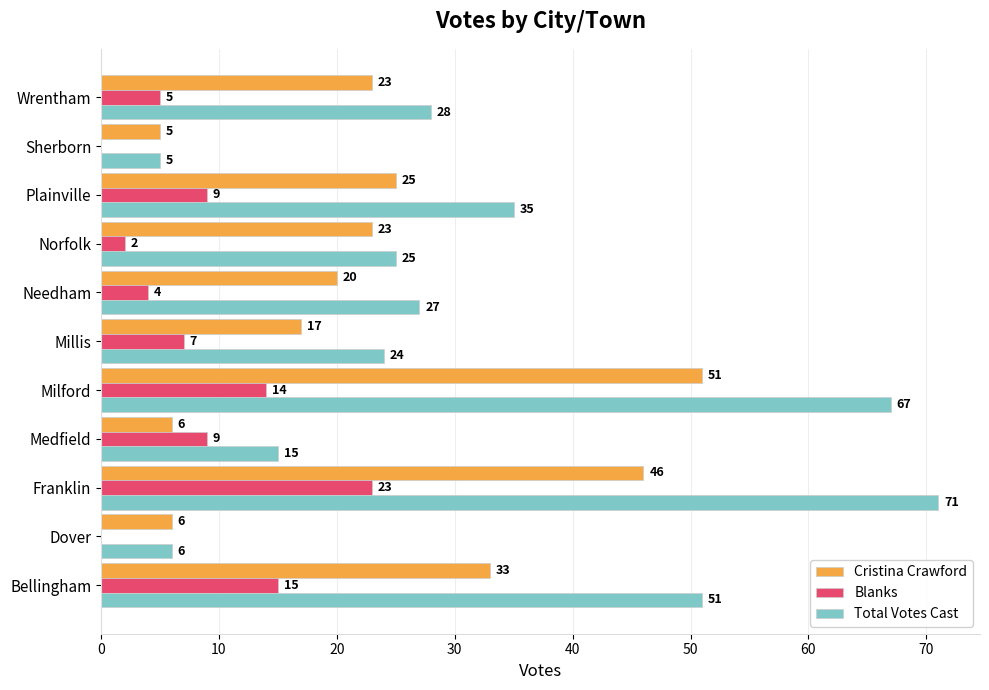

What is the total value across all series at Millis?

48